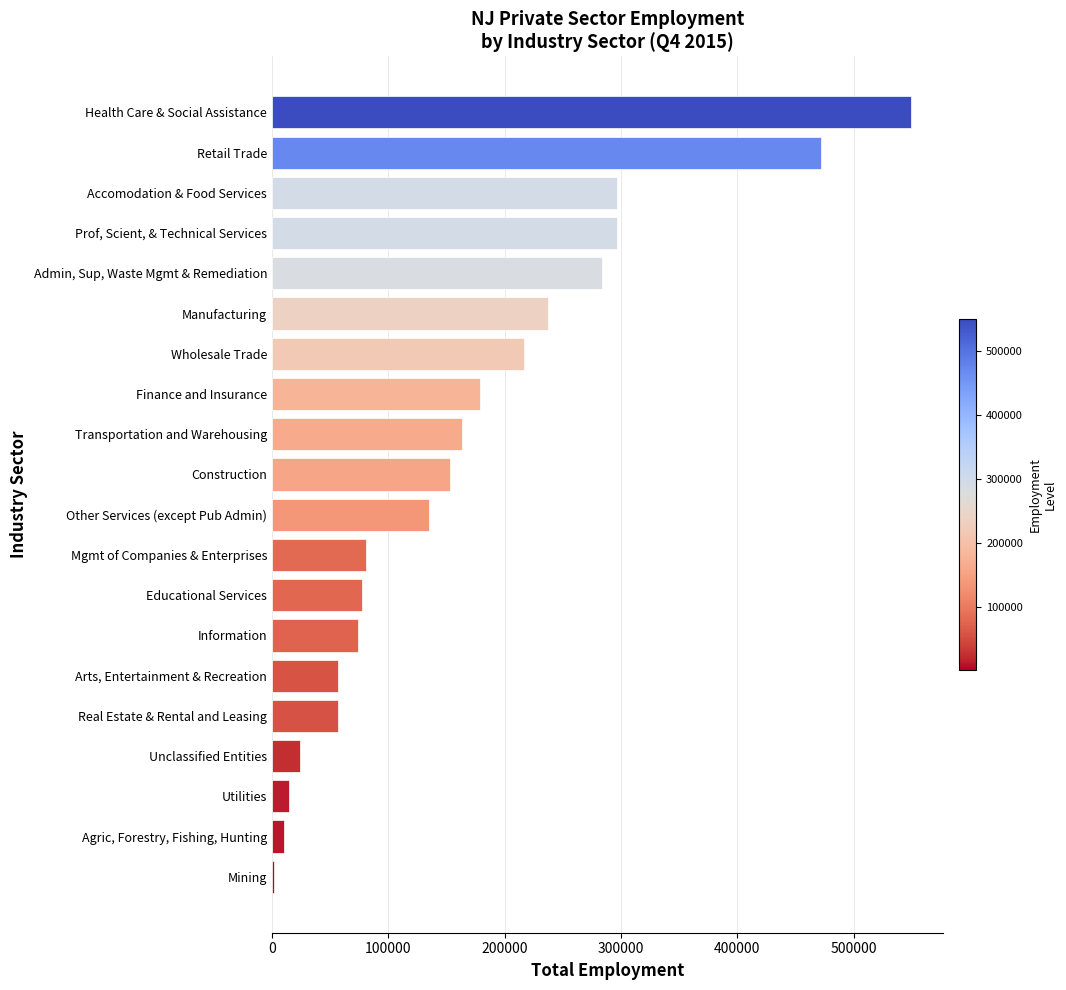

What is the ratio of the value at Prof, Scient, & Technical Services to the value at Real Estate & Rental and Leasing?

5.2